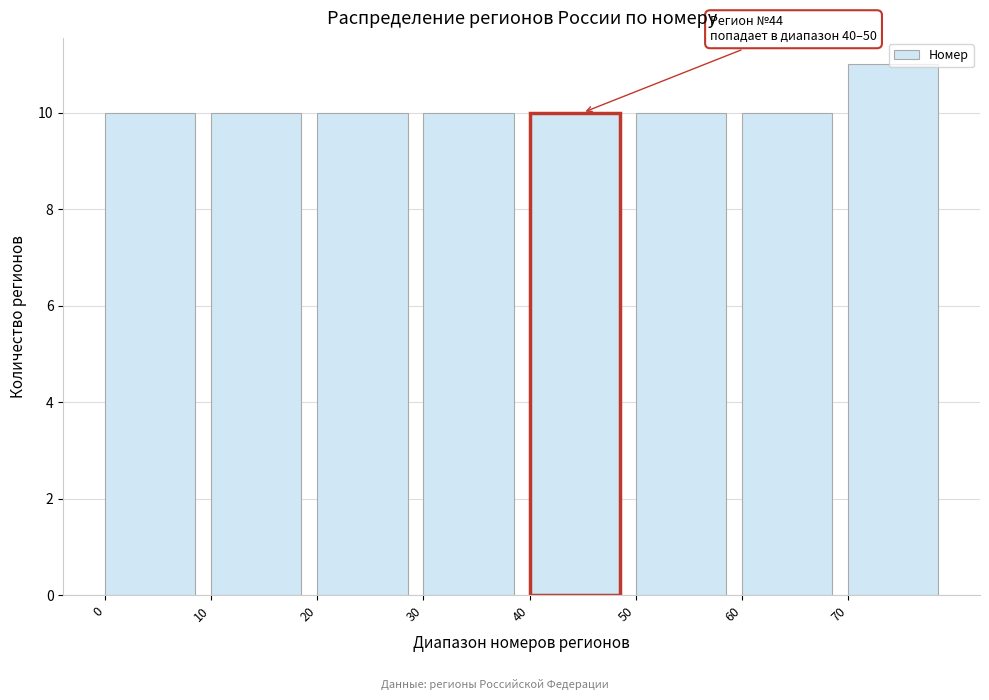

Over which range of the x-axis is the bar tallest?

70 to 80